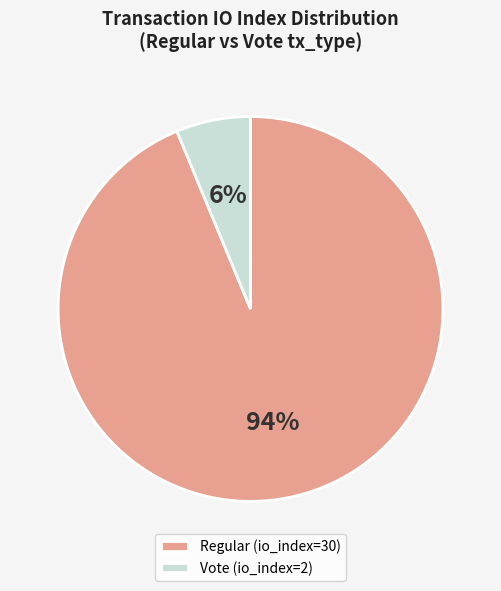

To the nearest percent, what portion does Regular (io_index=30) represent?

94%